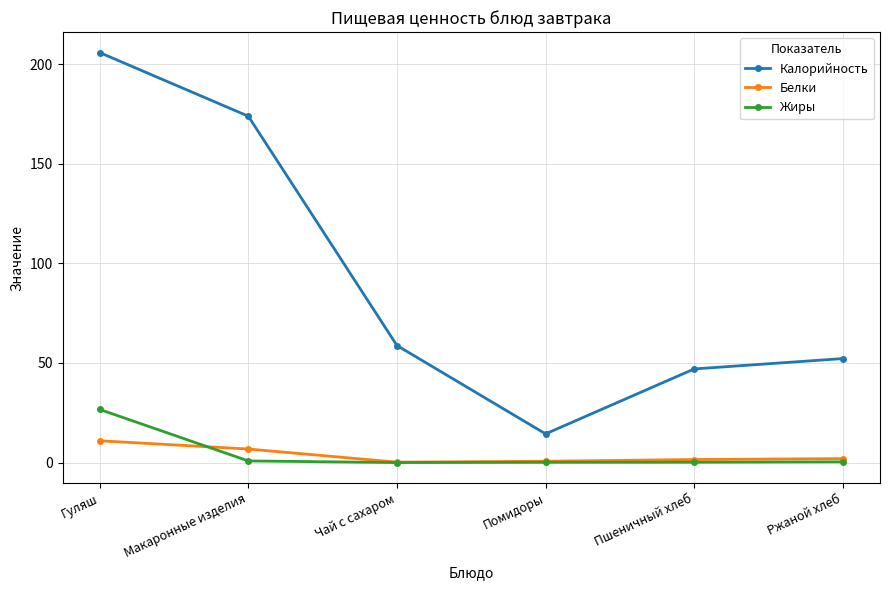

Read the Белки value at Помидоры.

0.7